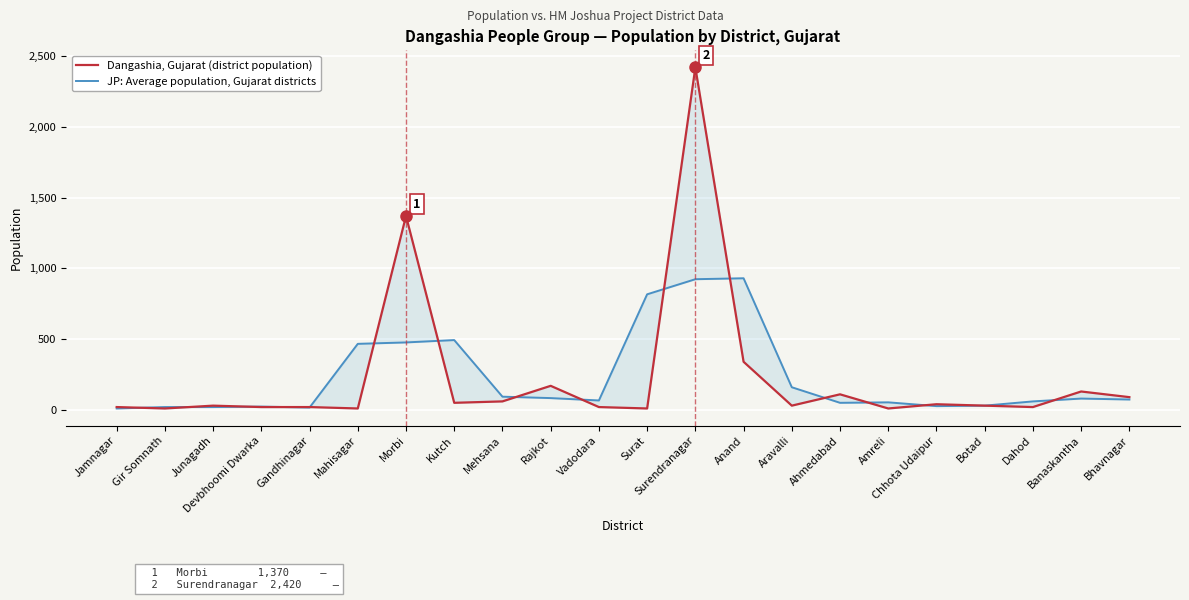

At how many categories does at least one series exceed 1660?

1